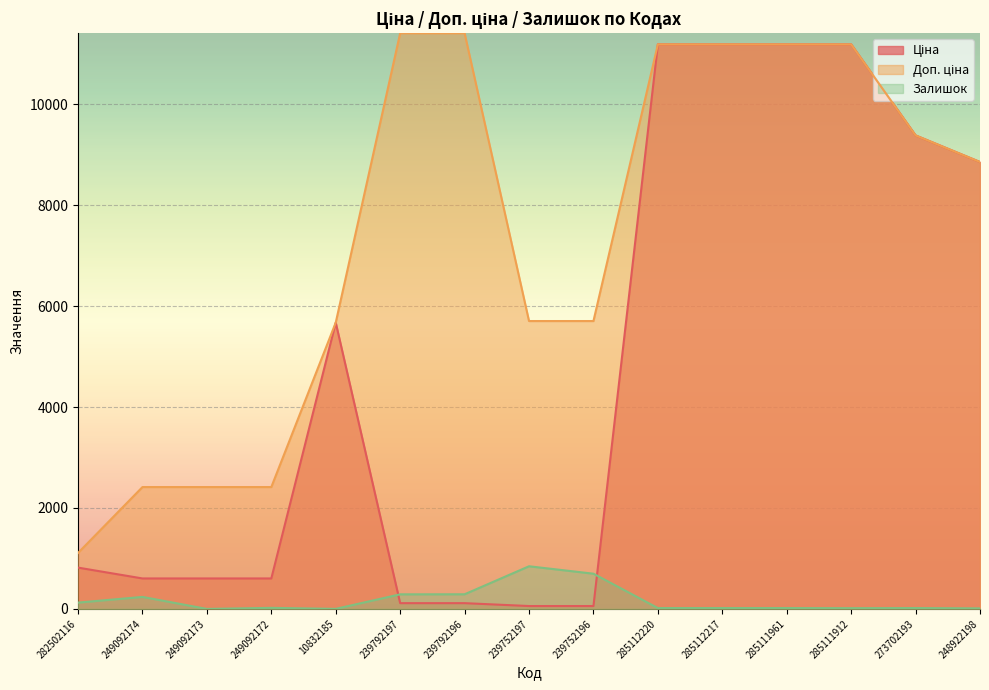

The value of Доп. ціна at 285112217 is 4480.8. True or false?

False